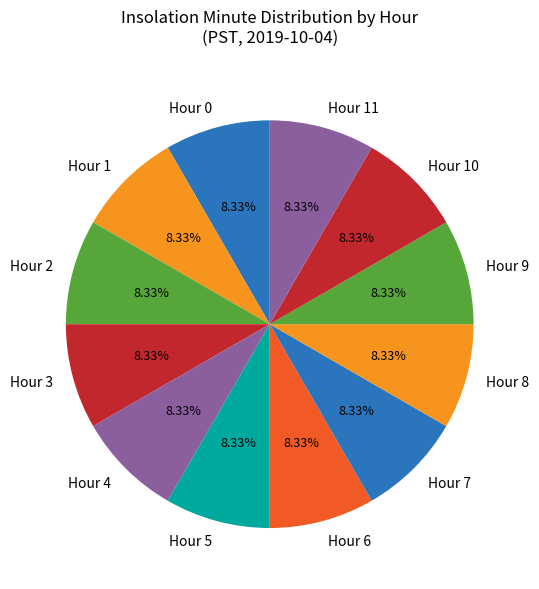

To the nearest percent, what is the difference between the Hour 8 and Hour 6 slice percentages?

0%